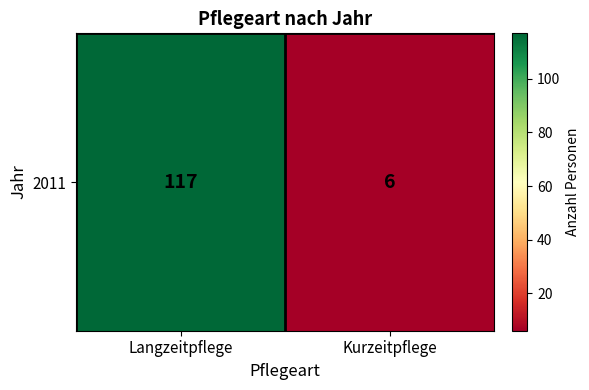

Reading left to right, transcribe all the data shown in this chart.

Langzeitpflege=117	Kurzeitpflege=6